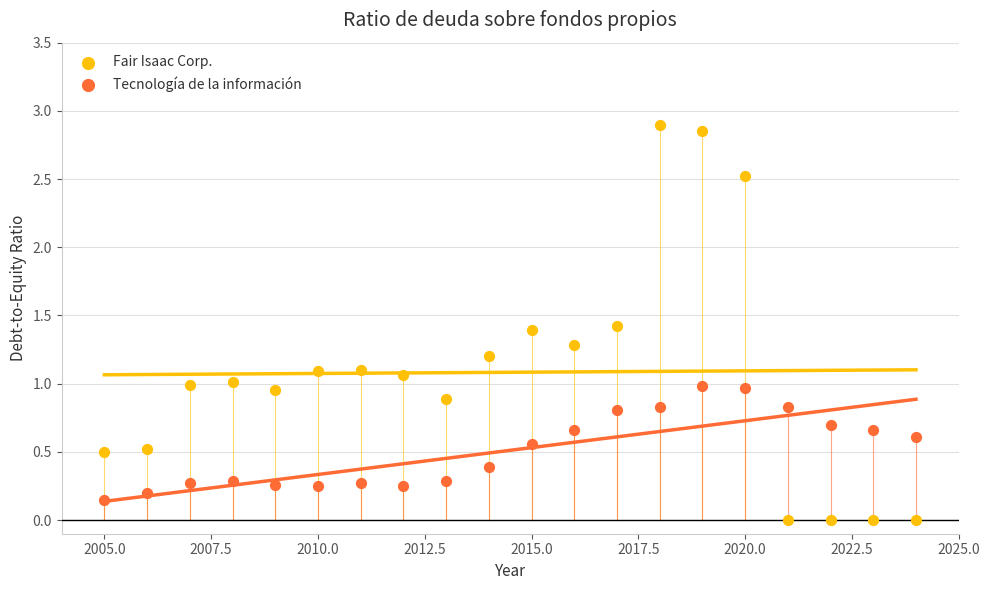

Across all data points, what is the range of X values (max minus min)?

19.0